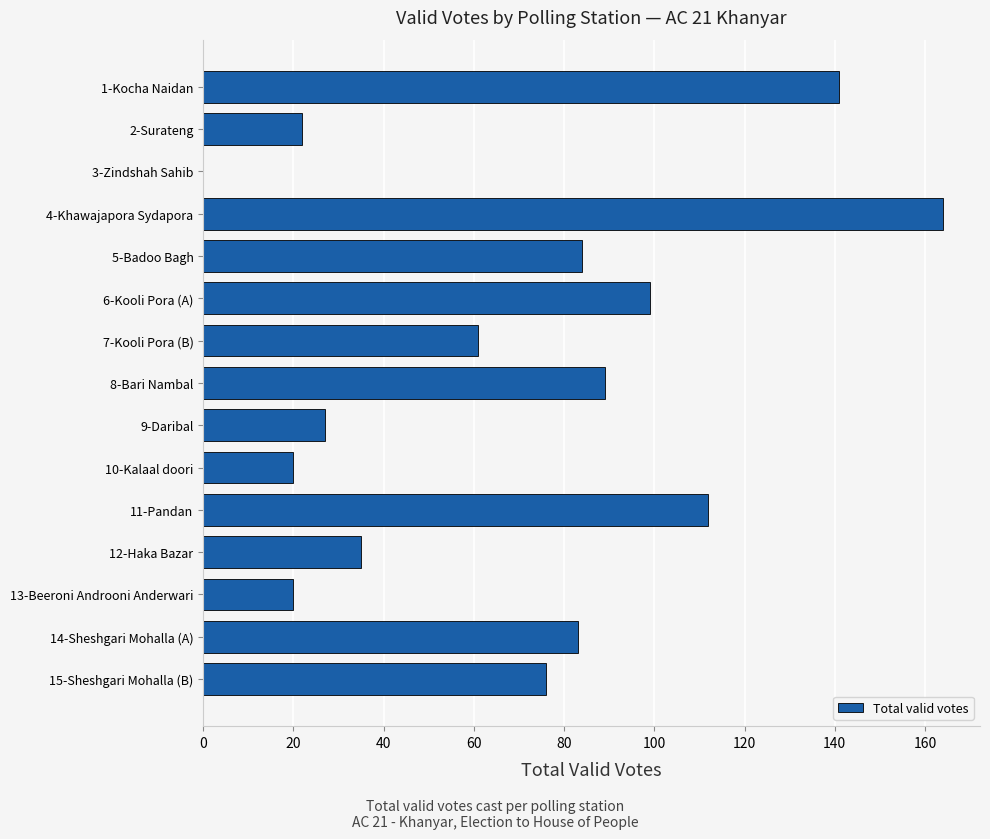

Reading bottom to top, transcribe all the data shown in this chart.

15-Sheshgari Mohalla (B)=76	14-Sheshgari Mohalla (A)=83	13-Beeroni Androoni Anderwari=20	12-Haka Bazar=35	11-Pandan=112	10-Kalaal doori=20	9-Daribal=27	8-Bari Nambal=89	7-Kooli Pora (B)=61	6-Kooli Pora (A)=99	5-Badoo Bagh=84	4-Khawajapora Sydapora=164	3-Zindshah Sahib=0	2-Surateng=22	1-Kocha Naidan=141